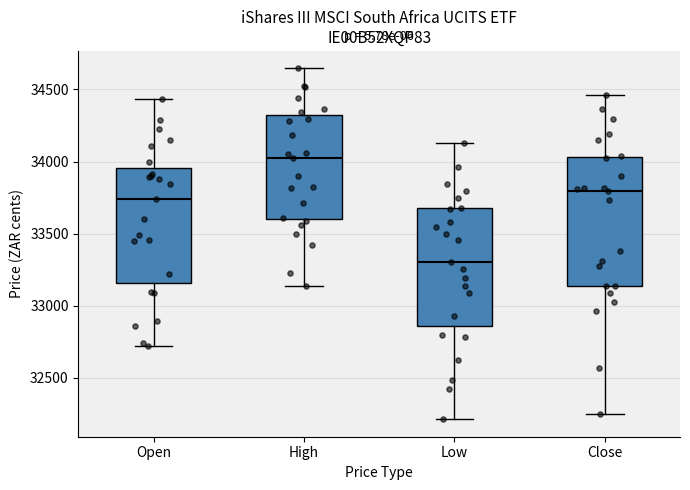

Comparing the boxes themselves (not the whiskers), which one is the tallest?

Close